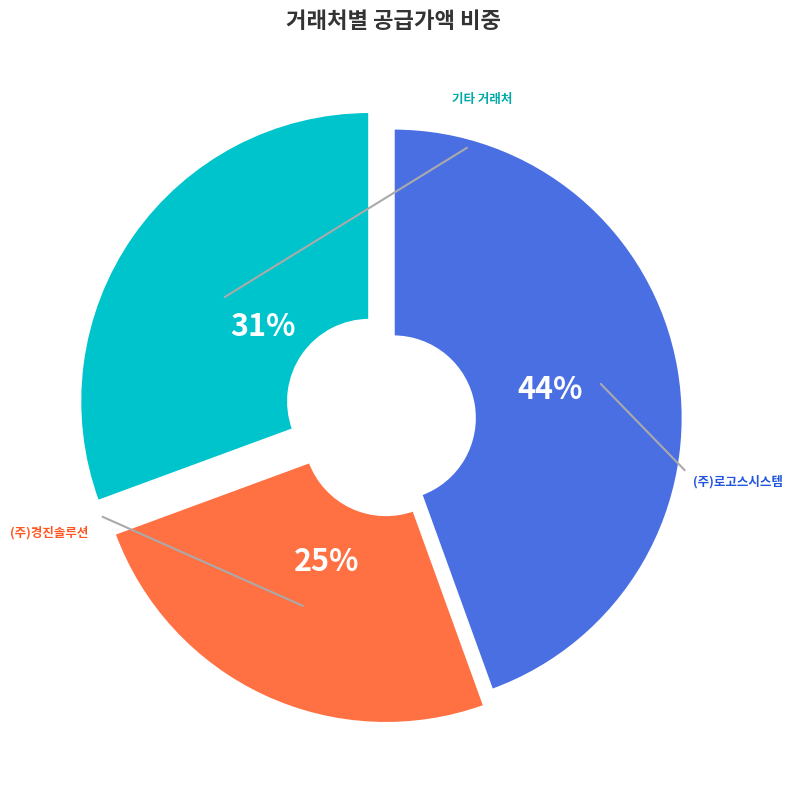

Is there any slice that represents more than half of the pie?

No